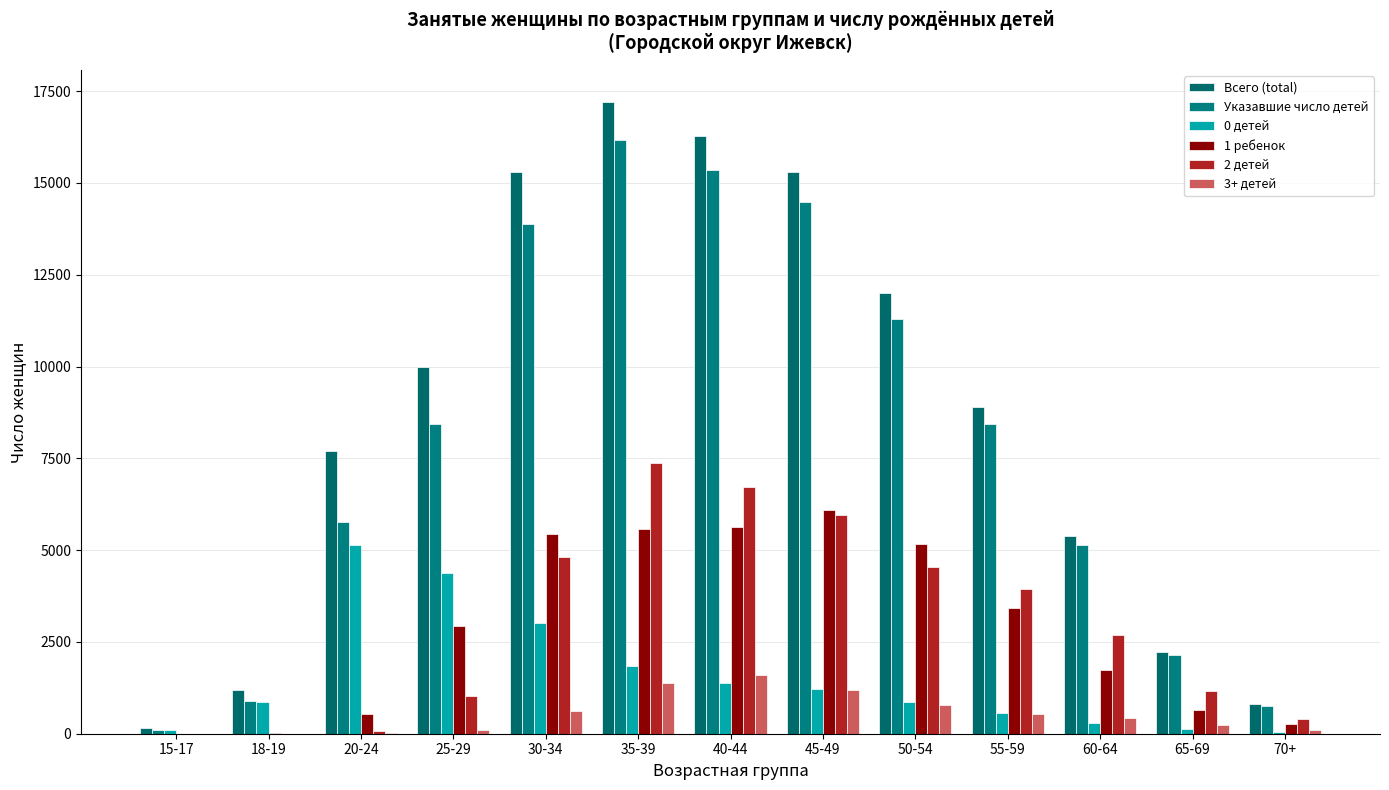

The 2 детей series shows 3938 at 55-59. True or false?

True